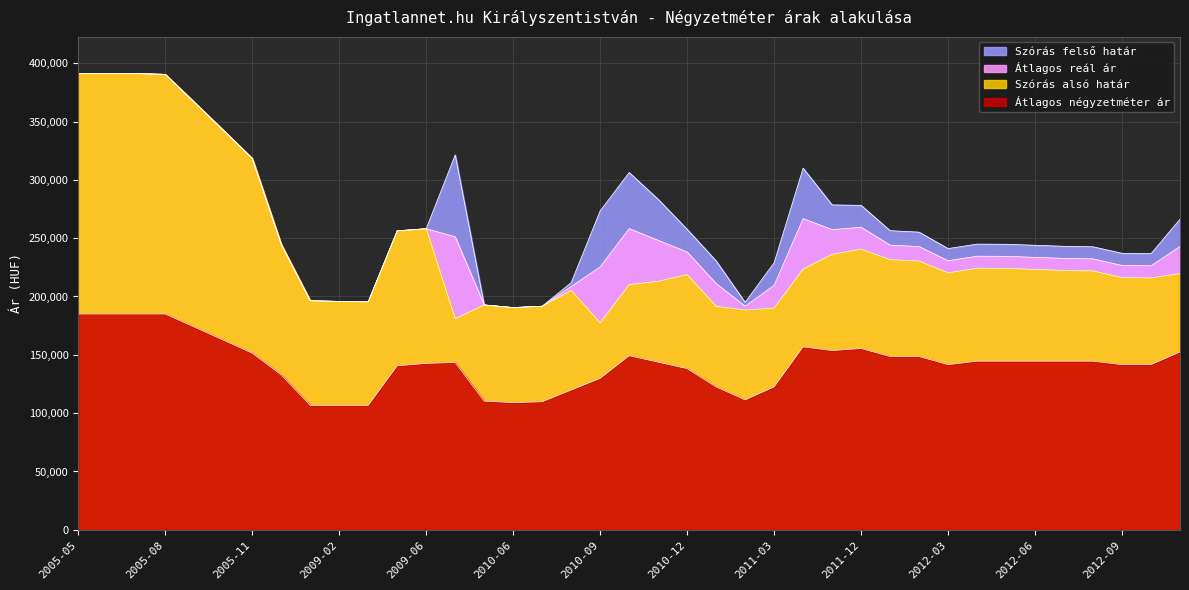

What is the difference between the second highest and minimum values in the Szórás felső határ series?

200598